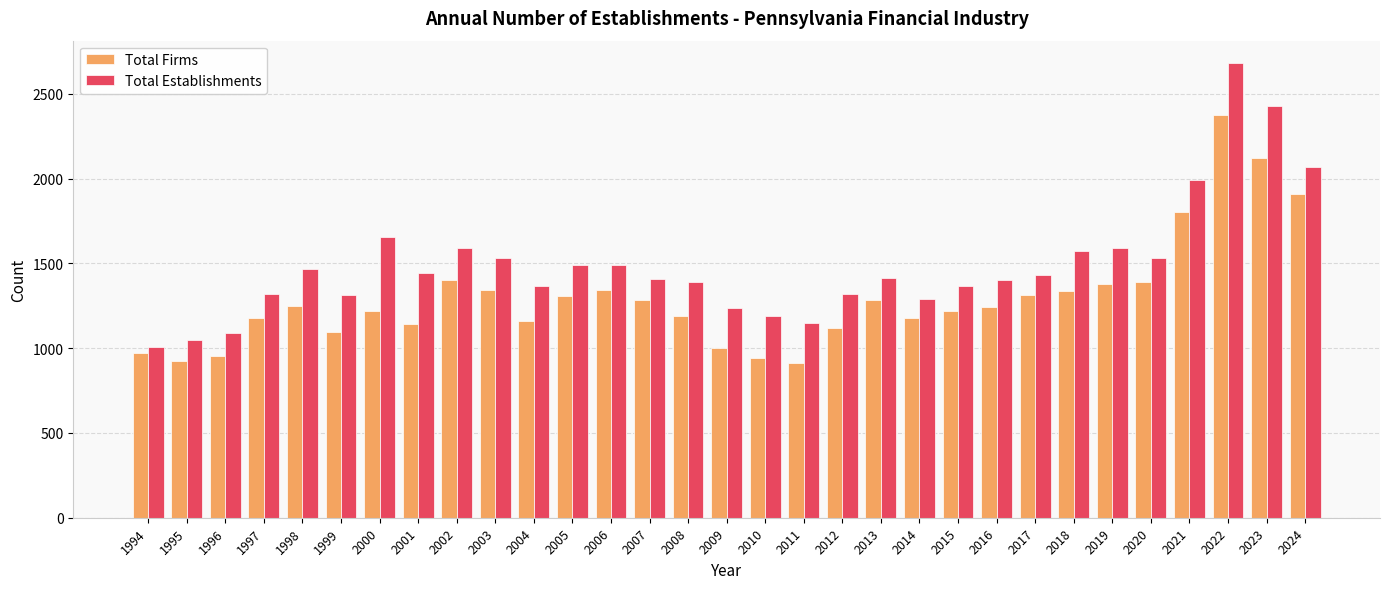

The value of Total Establishments at 2013 is 827. True or false?

False